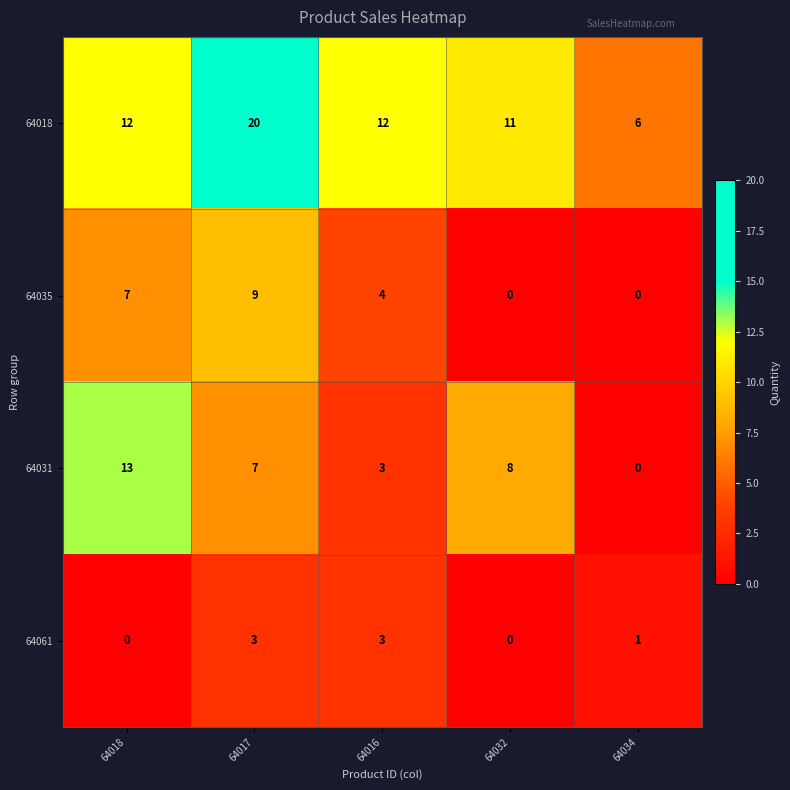

List the series in order of their overall mean, highest first.

64018, 64031, 64035, 64061